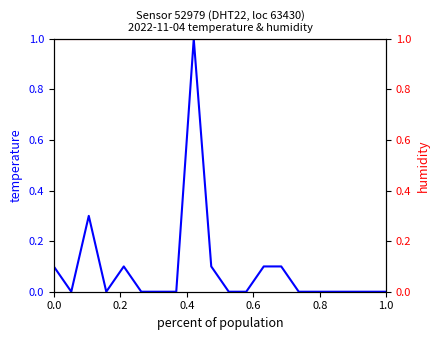

True or false: temperature and humidity intersect in this chart.

False